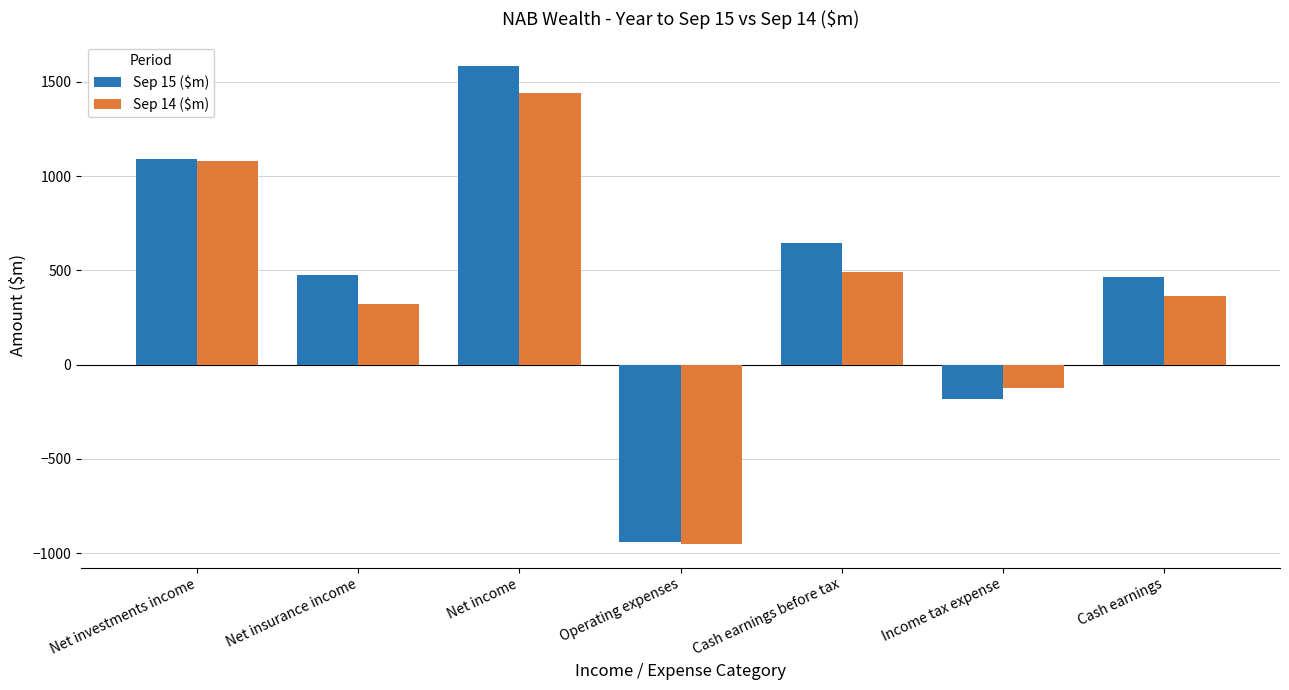

Which series has the widest spread of values?

Sep 15 ($m)